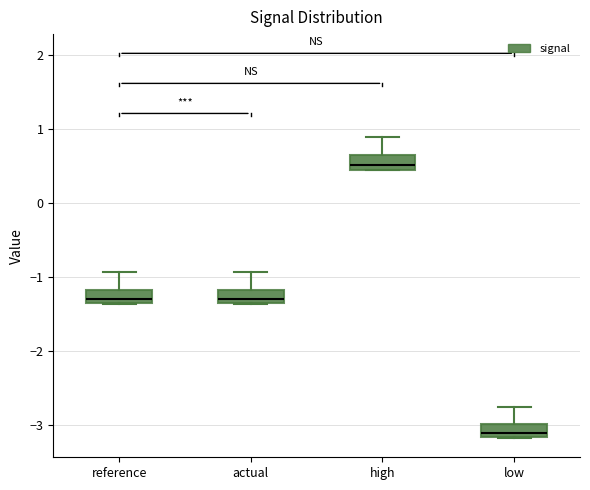

Reading left to right, transcribe this box plot: for each box, give where its median line is, the range the box spans, and where its two whiskers end, as read against the y-axis. The values are not printed on the chart, so give them approximately, as read against the axis.

reference: median -1.3, box -1.4 to -1.2, whiskers -1.4 to -0.9
actual: median -1.3, box -1.4 to -1.2, whiskers -1.4 to -0.9
high: median 0.5 (just above the box's lower edge), box 0.5 to 0.6, whiskers 0.4 to 0.9
low: median -3.1, box -3.2 to -3.0, whiskers -3.2 to -2.8